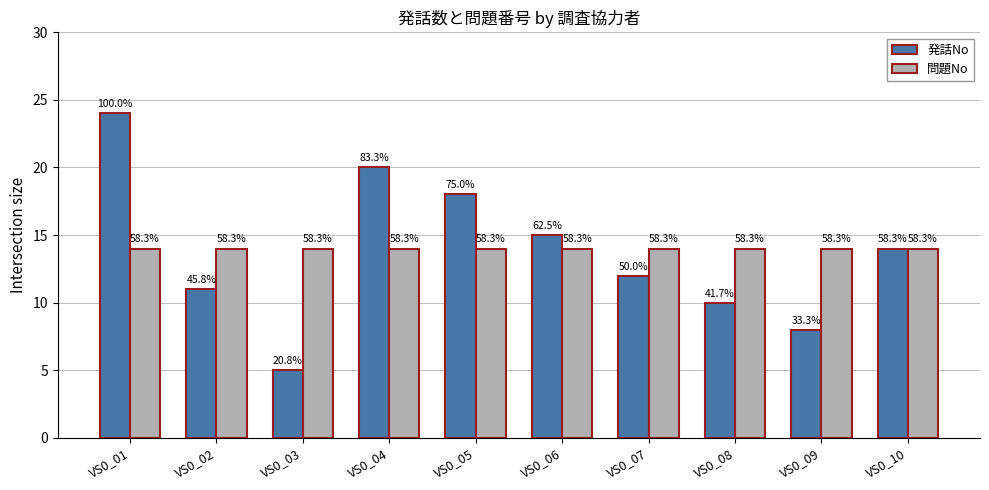

Rank the series at VS0_02 from lowest to highest value.

発話No, 問題No